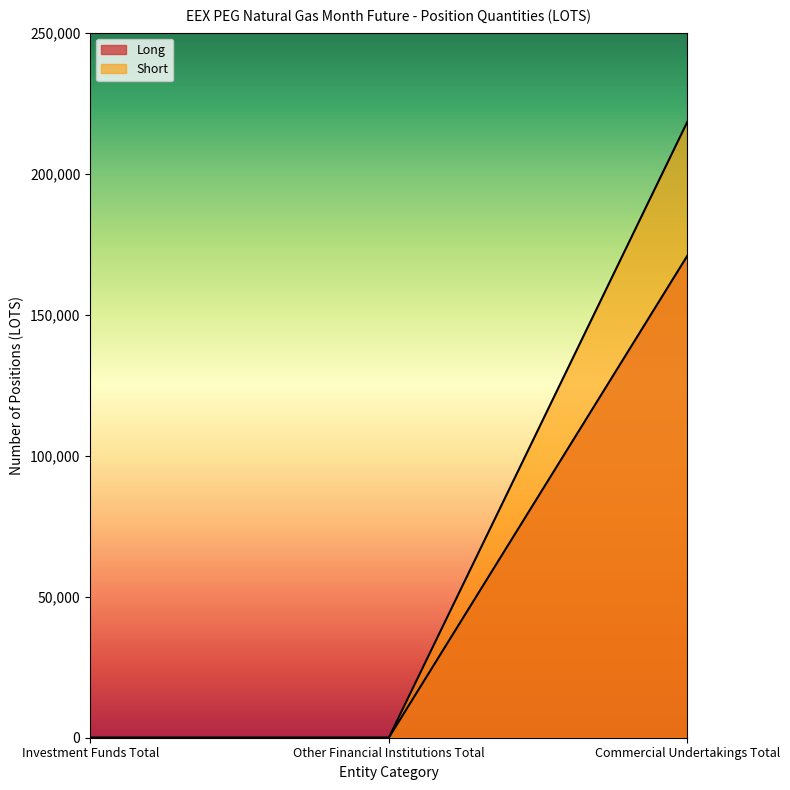

True or false: Long has a value of 0 at Investment Funds Total.

True